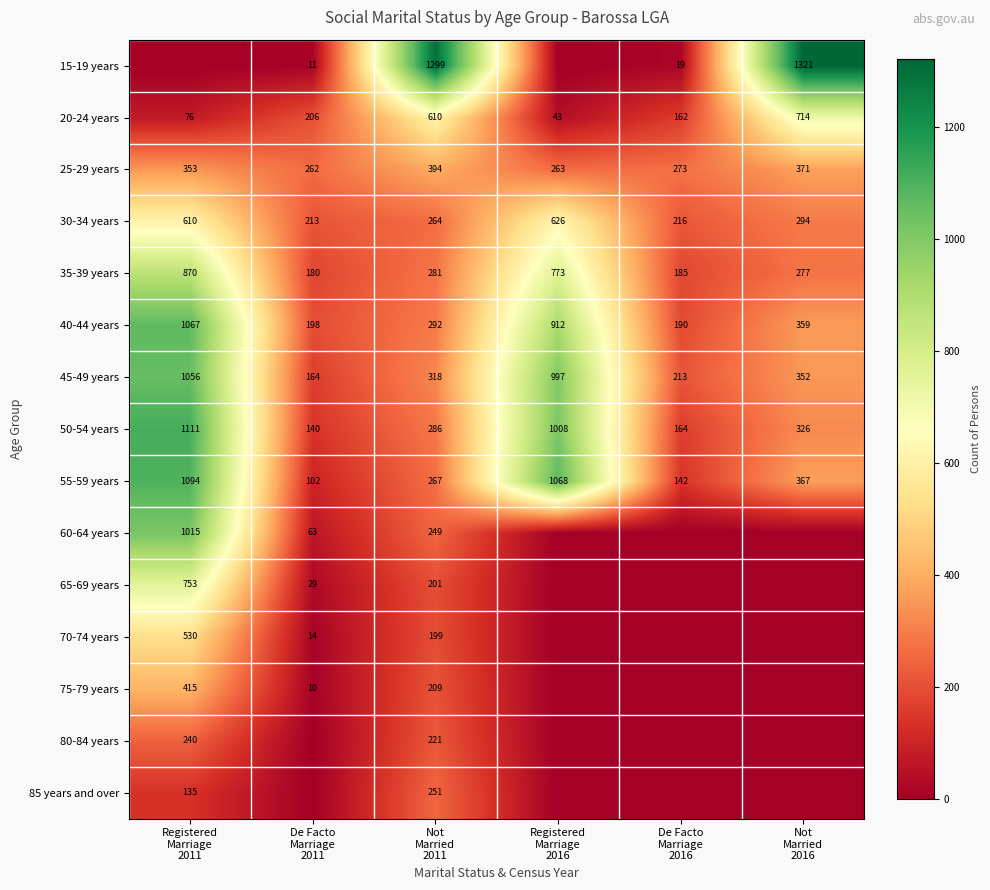

At which category is the sum across all series the highest?

Registered
Marriage
2011